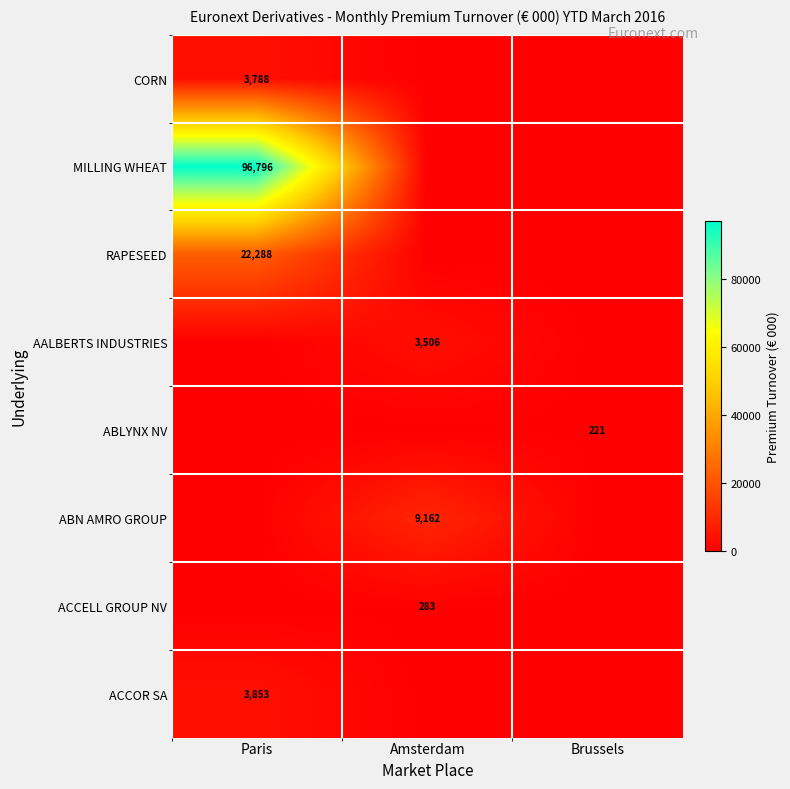

Between Brussels and Paris, which is larger?

Paris